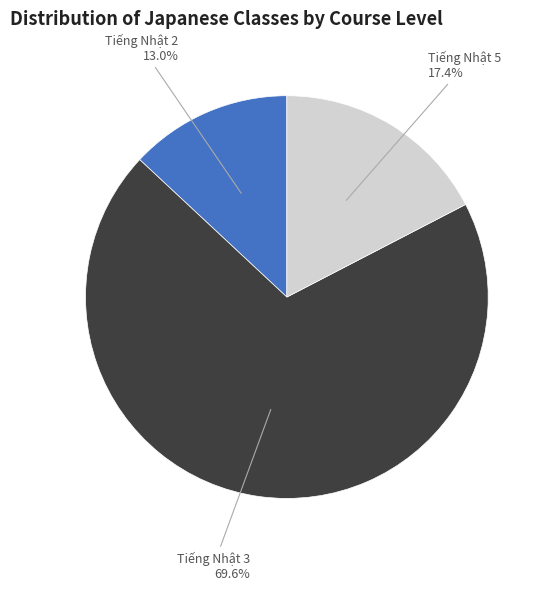

To the nearest percent, what is the combined percentage of Tiếng Nhật 3 and Tiếng Nhật 5?

87%